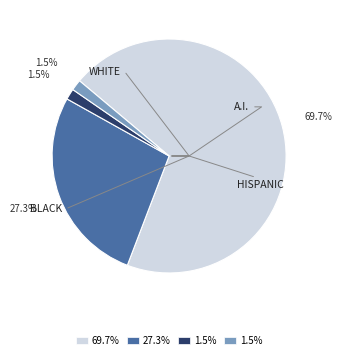

How many slices are in this pie chart?

4